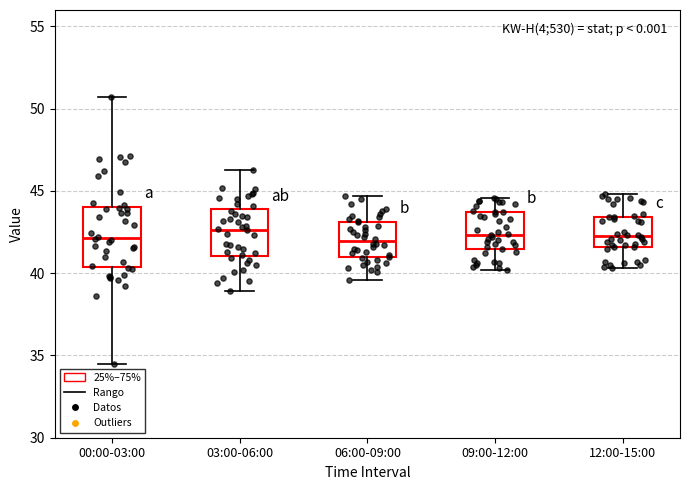

Reading left to right, transcribe this box plot: for each box, give where its median line is, the range the box spans, and where its two whiskers end, as read against the y-axis. The values are not printed on the chart, so give them approximately, as read against the axis.

00:00-03:00: median 42.0, box 40.5 to 44.0, whiskers 34.5 to 50.5
03:00-06:00: median 42.5, box 41.0 to 44.0, whiskers 39.0 to 46.5
06:00-09:00: median 42.0, box 41.0 to 43.0, whiskers 39.5 to 44.5
09:00-12:00: median 42.5, box 41.5 to 43.5, whiskers 40.0 to 44.5
12:00-15:00: median 42.5, box 41.5 to 43.5, whiskers 40.5 to 45.0